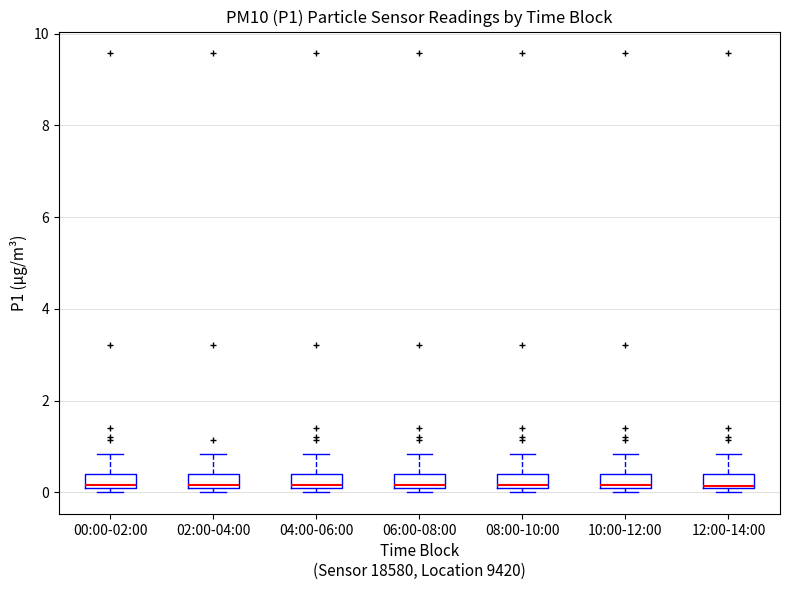

Reading left to right, read every box against the y-axis: the position of its median line, the range the box covers, and the ends of its whiskers. The values are not printed on the chart, so give them approximately, as read against the axis.

00:00-02:00: median 0.2, box 0.2 to 0.4, whiskers 0.0 to 0.8
02:00-04:00: median 0.2, box 0.2 to 0.4, whiskers 0.0 to 0.8
04:00-06:00: median 0.2, box 0.2 to 0.4, whiskers 0.0 to 0.8
06:00-08:00: median 0.2, box 0.2 to 0.4, whiskers 0.0 to 0.8
08:00-10:00: median 0.2, box 0.2 to 0.4, whiskers 0.0 to 0.8
10:00-12:00: median 0.2, box 0.2 to 0.4, whiskers 0.0 to 0.8
12:00-14:00: median 0.2 (drawn on the box's lower edge), box 0.2 to 0.4, whiskers 0.0 to 0.8